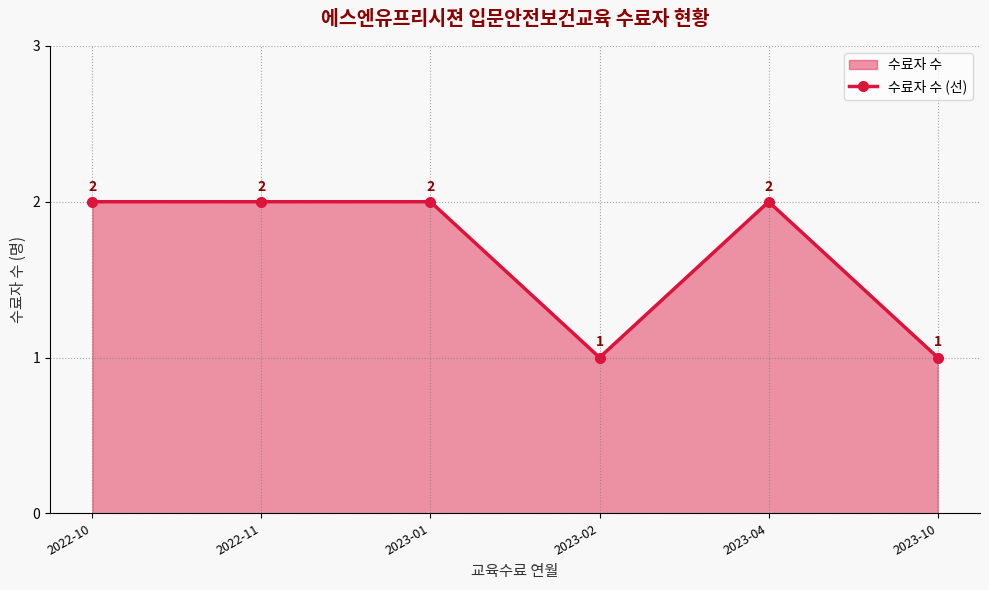

What is the value of the 5th point from the left?

2